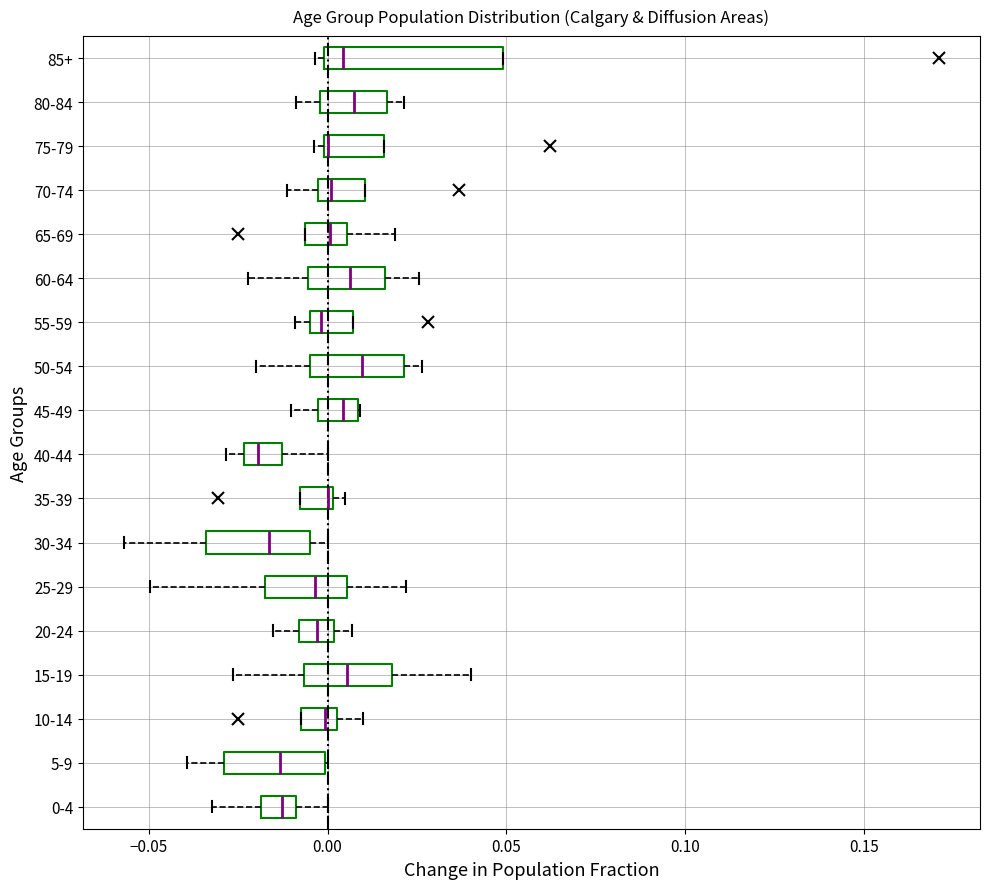

Comparing the boxes themselves (not the whiskers), which one is the widest?

85+